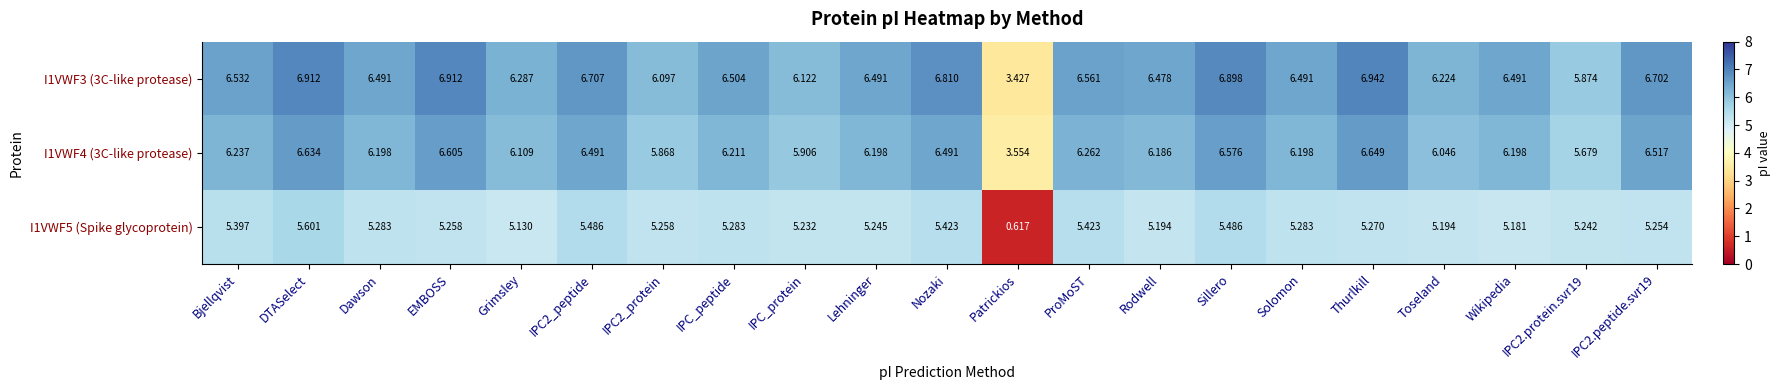

Where is I1VWF5 (Spike glycoprotein) nearest to the value 3?

Grimsley